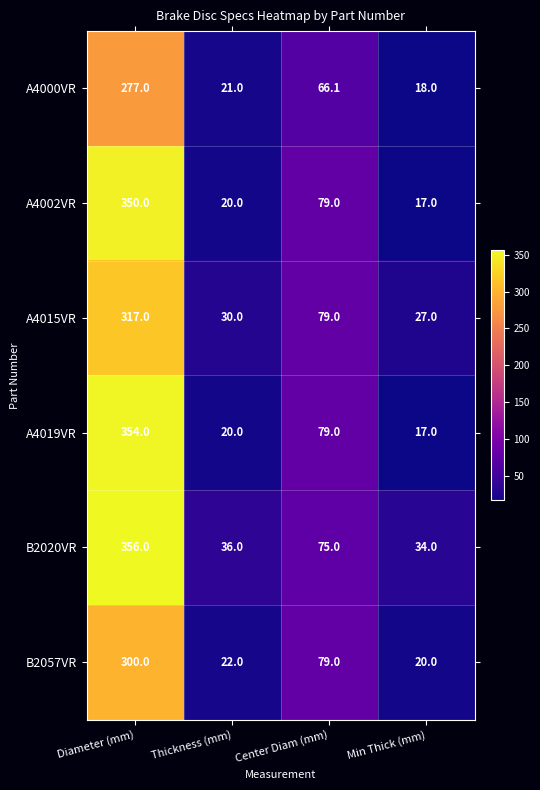

Where does the A4000VR series first go above 66?

Diameter (mm)